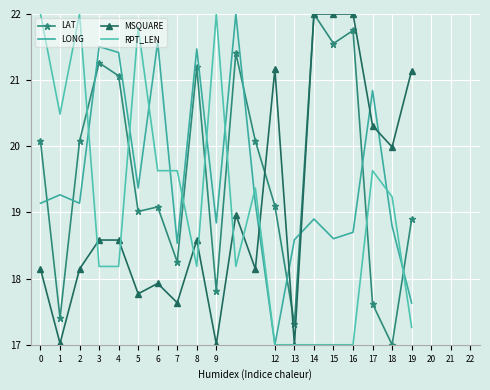

What is the difference between the maximum and minimum values in the MSQUARE series?

5.0